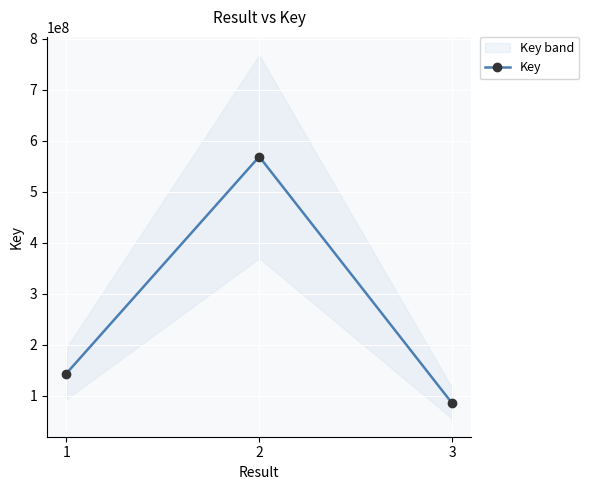

What is the minimum value shown in the chart?

85404258